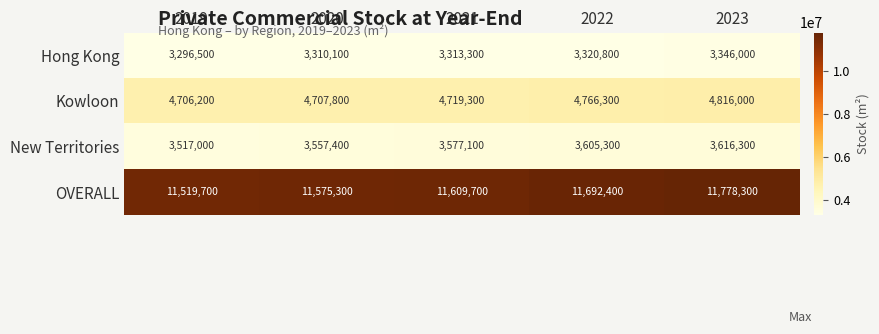

Reading left to right, what are all the values shown in this chart?

Hong Kong: 2019=3296500	2020=3310100	2021=3313300	2022=3320800	2023=3346000
Kowloon: 2019=4706200	2020=4707800	2021=4719300	2022=4766300	2023=4816000
New Territories: 2019=3517000	2020=3557400	2021=3577100	2022=3605300	2023=3616300
OVERALL: 2019=11519700	2020=11575300	2021=11609700	2022=11692400	2023=11778300